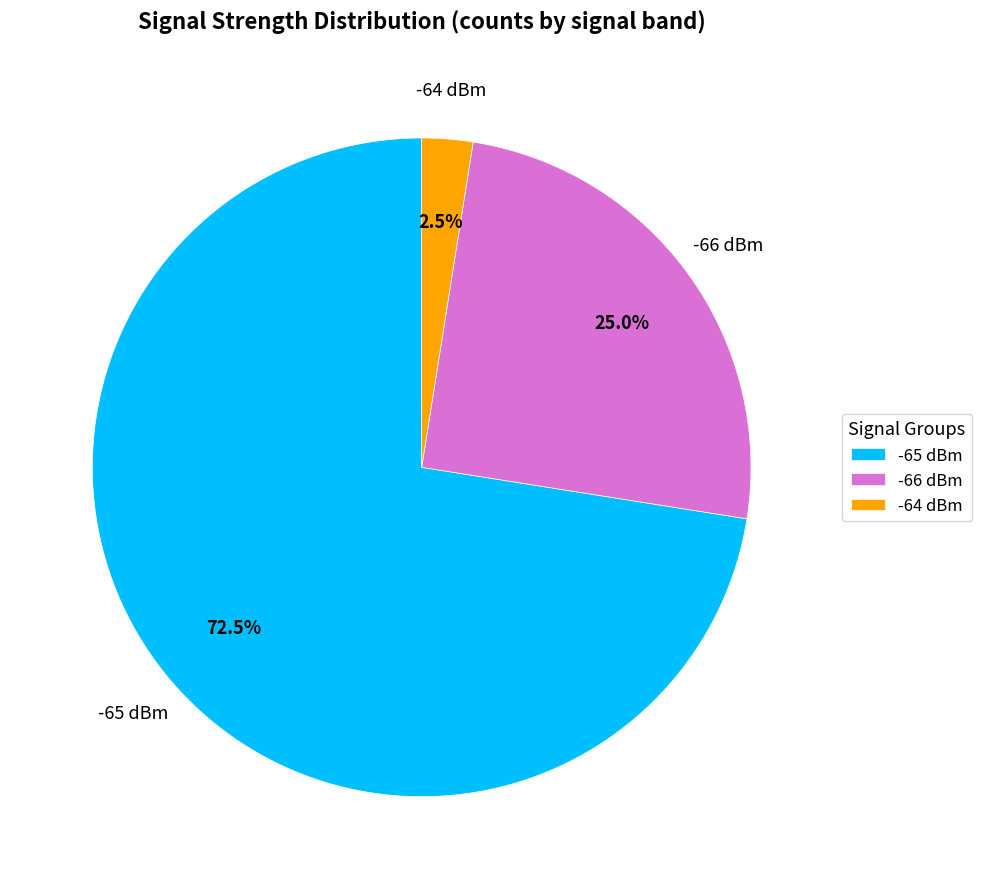

Which category has the biggest portion of the pie?

-65 dBm